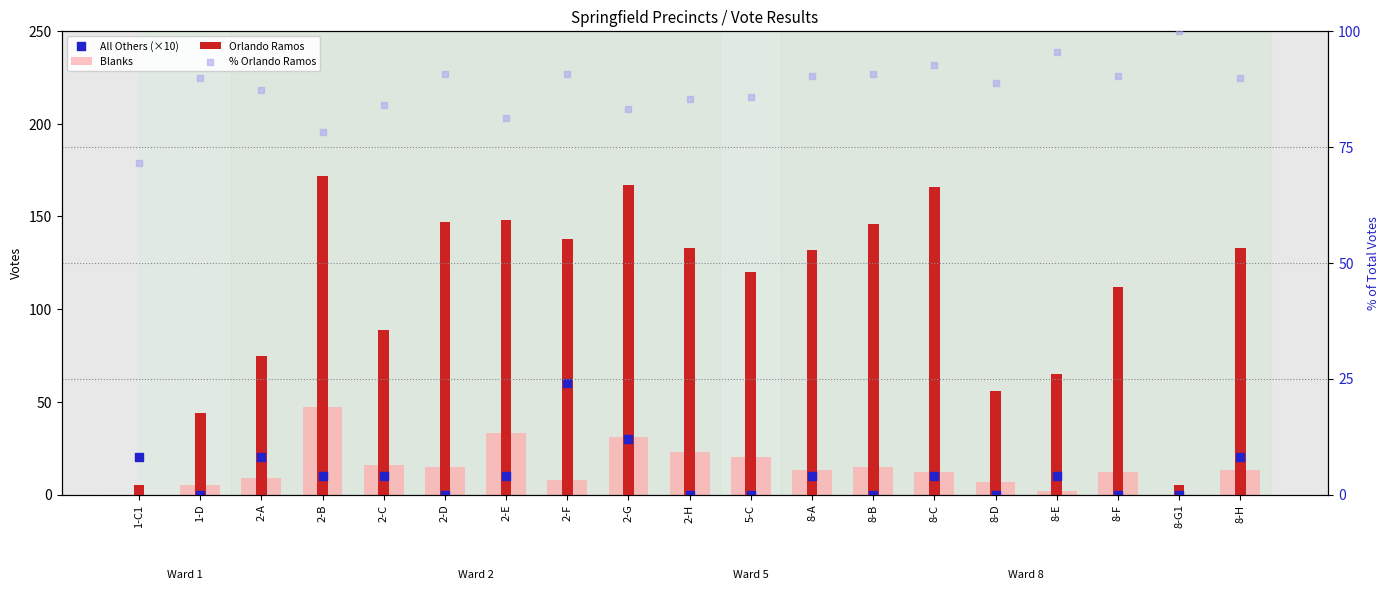

At which category is the sum across all series the highest?

2-G